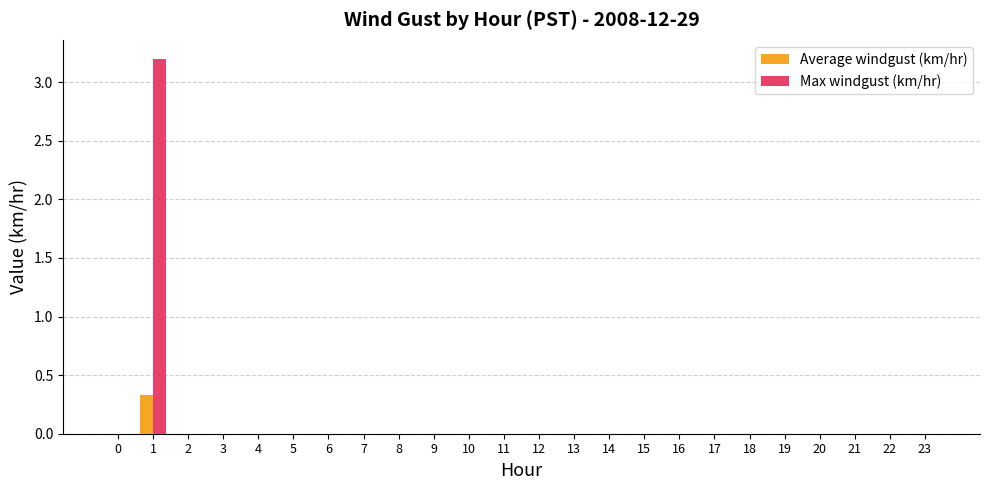

True or false: Max windgust (km/hr) has a value of 0.0 at 17.

True